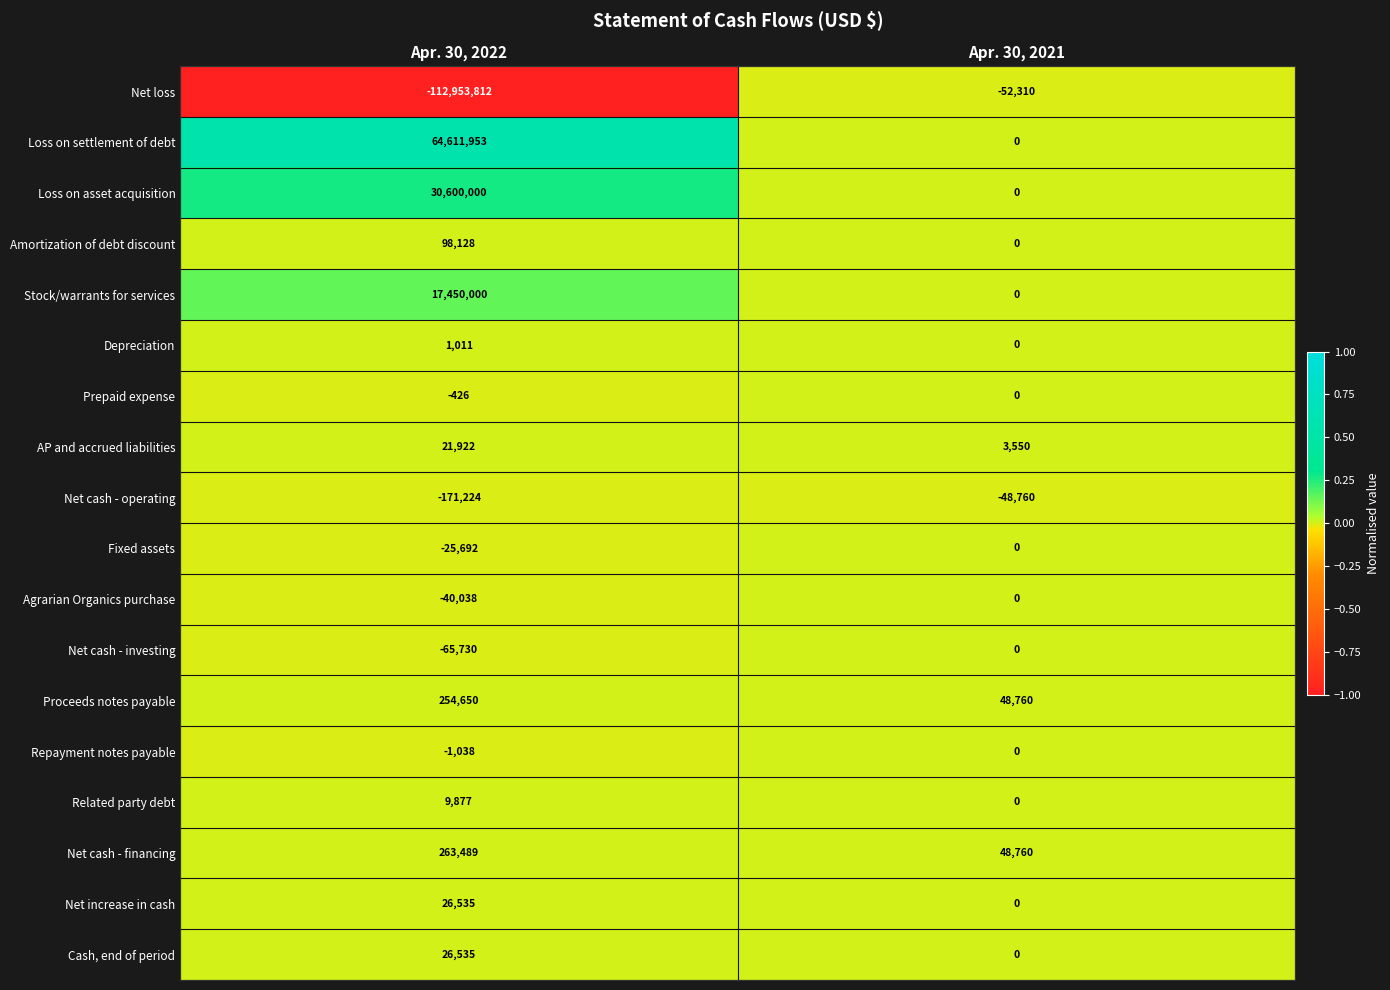

Which series changed the most between Apr. 30, 2022 and Apr. 30, 2021?

Net loss